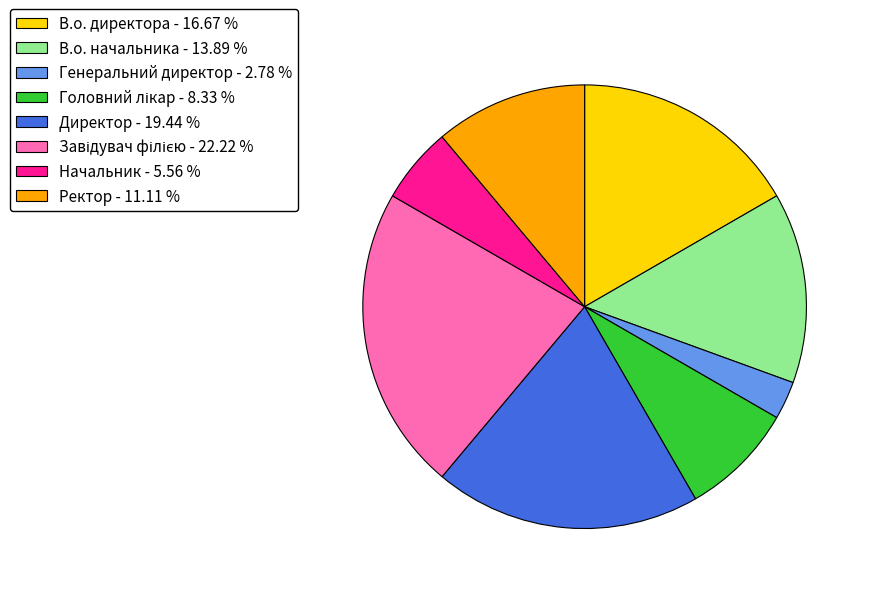

Does Директор represent more than half of the total?

No